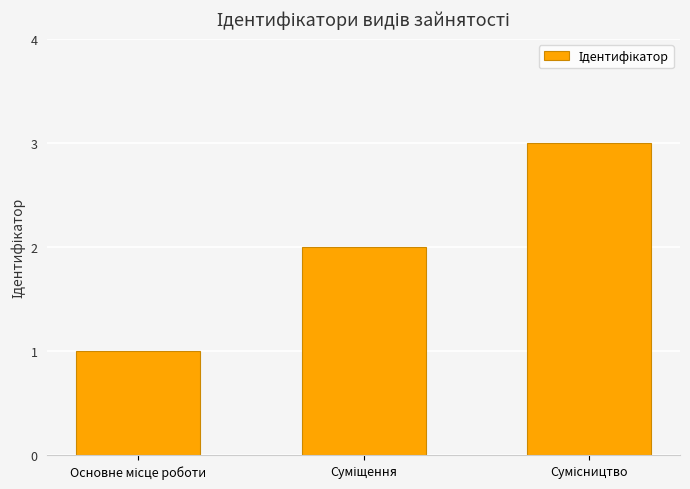

Count the values in the range 1 to 3.

3